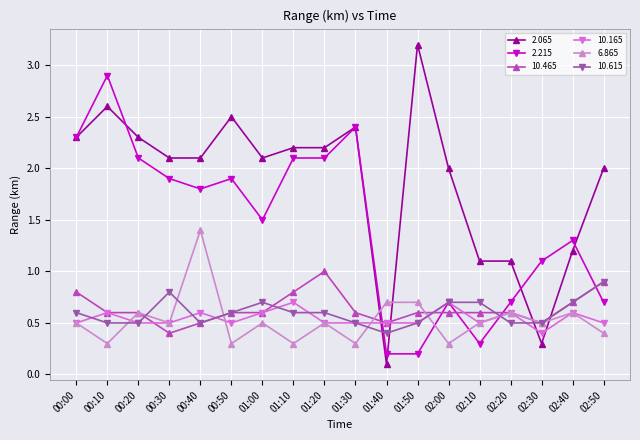

What is the average value of the 2.065 series?

1.9